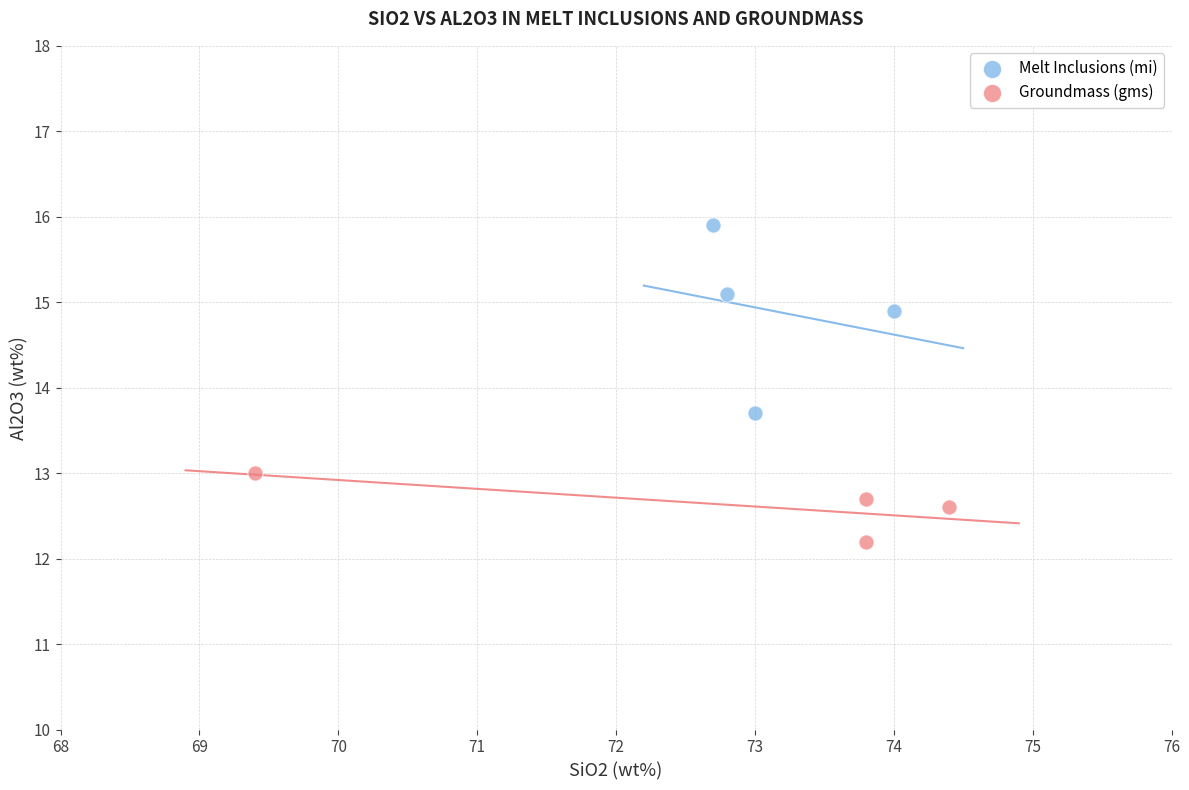

Which series reaches the maximum Y coordinate?

Melt Inclusions (mi)